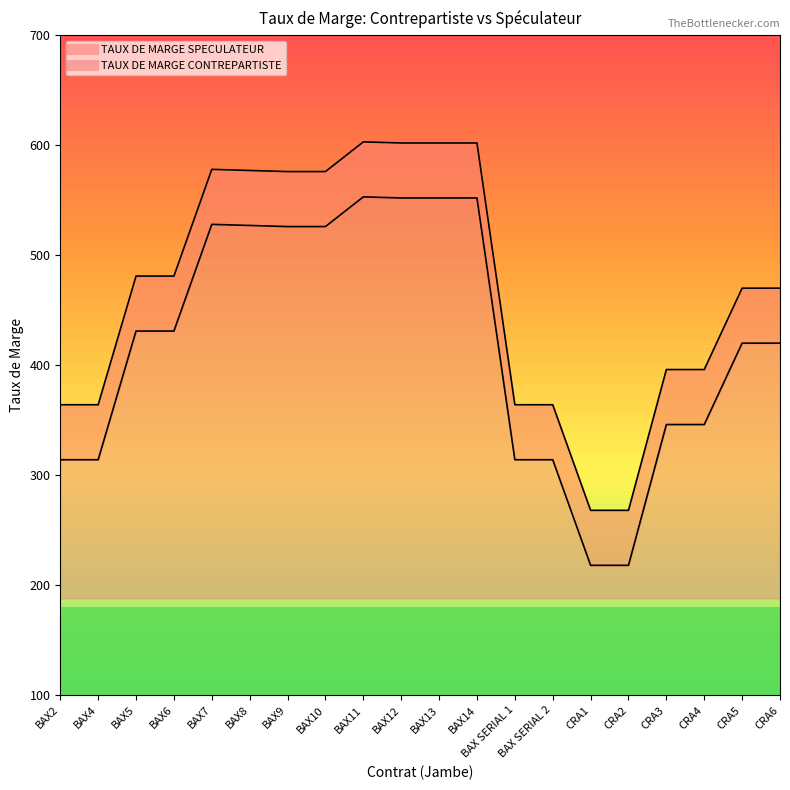

What is the value of the TAUX DE MARGE SPECULATEUR point at the 12th from the left?

552